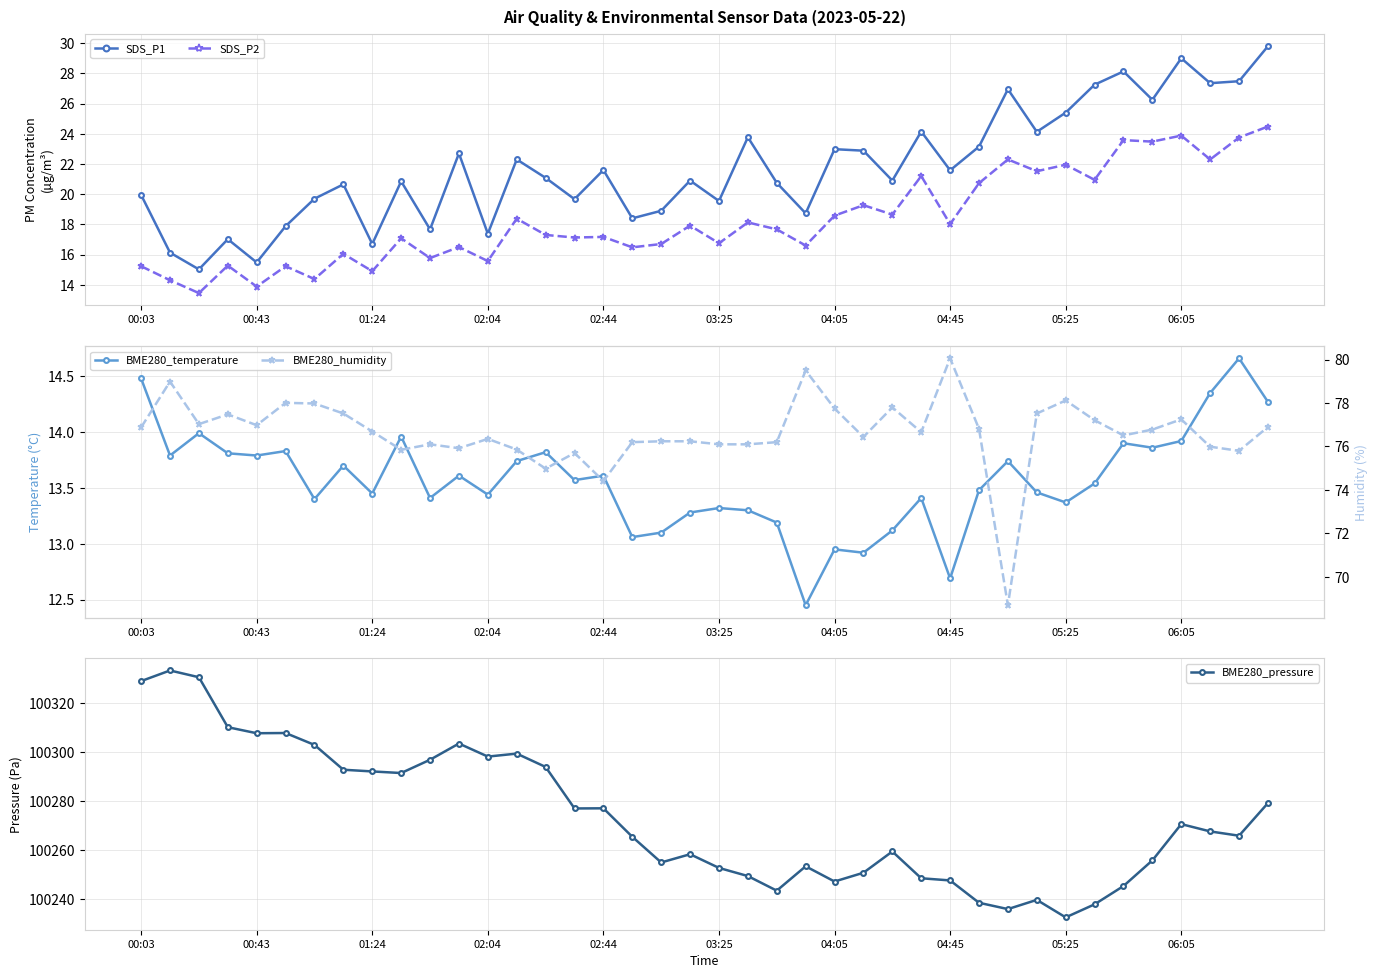

The SDS_P2 series shows 18.0 at 04:45. True or false?

True